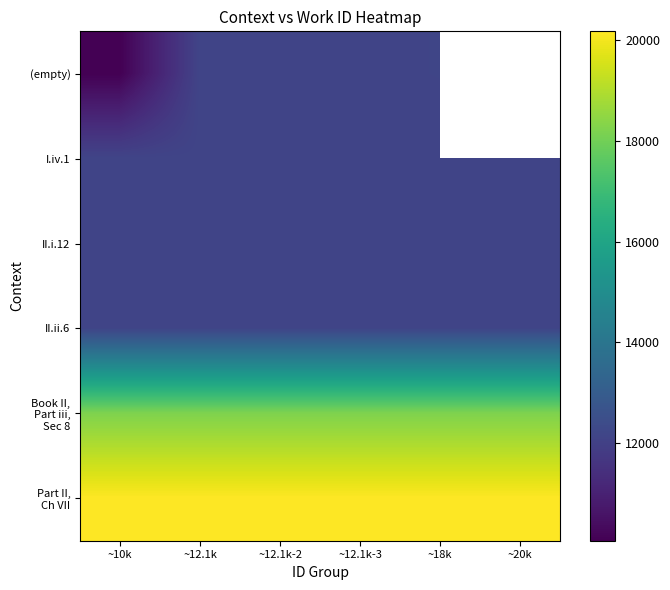

List the series in order of their peak value, lowest first.

I.iv.1, II.i.12, II.ii.6, (empty), Book II, Part iii, Sec 8, Part II, Ch VII